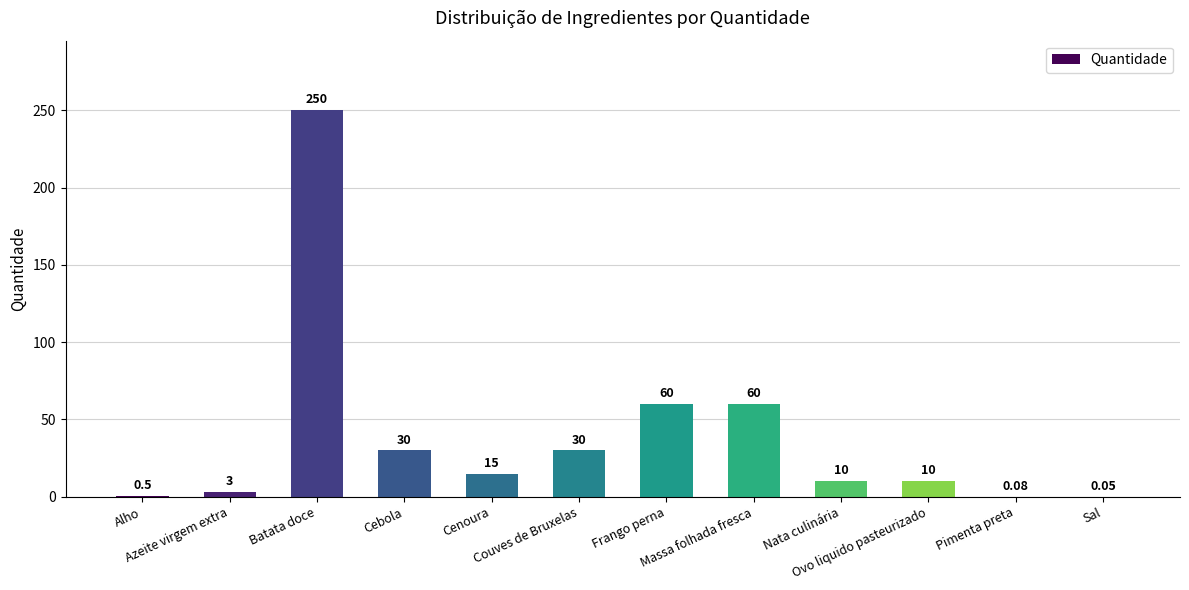

Between Couves de Bruxelas and Frango perna, which is larger?

Frango perna